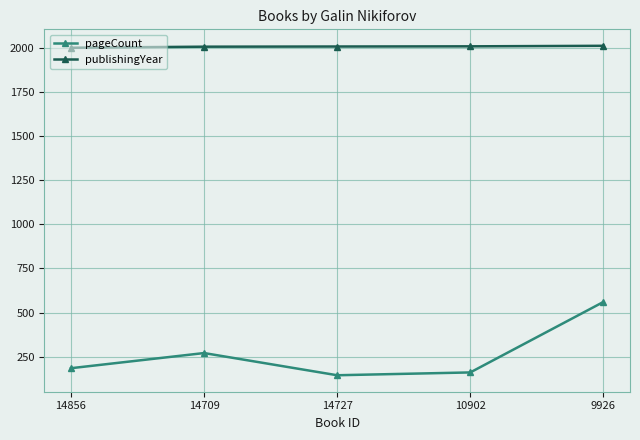

At how many categories does at least one series exceed 1882?

5